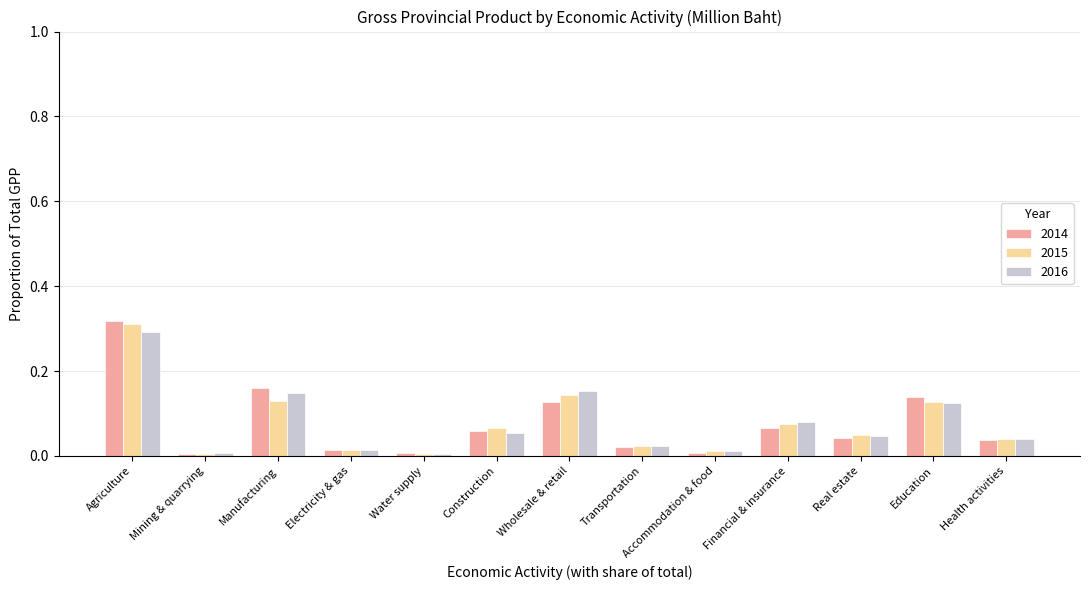

What are all the series names shown in the legend?

2014, 2015, 2016